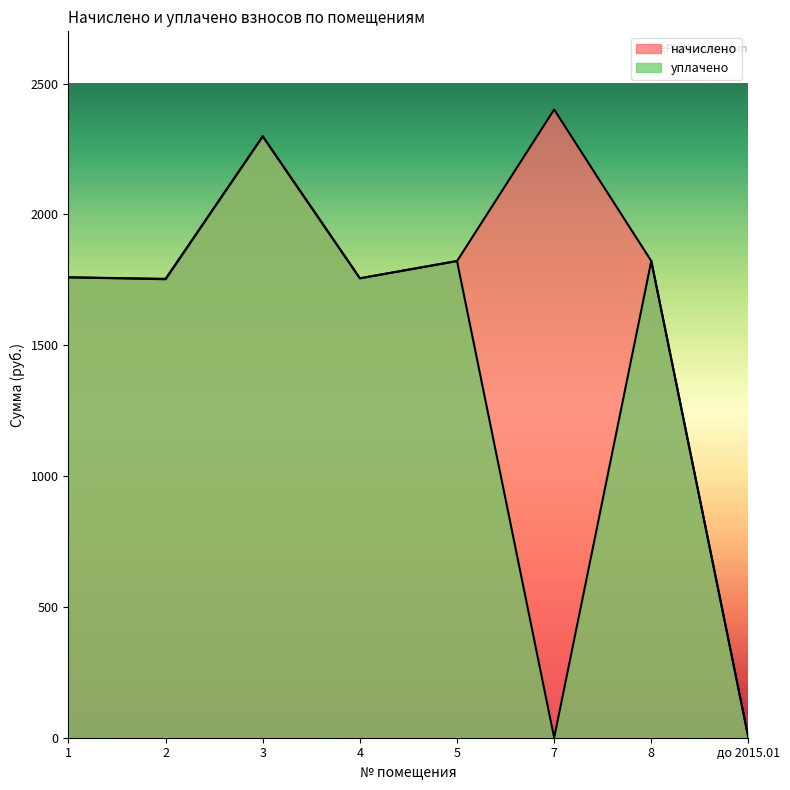

The уплачено series shows -1137.6 at 7. True or false?

False